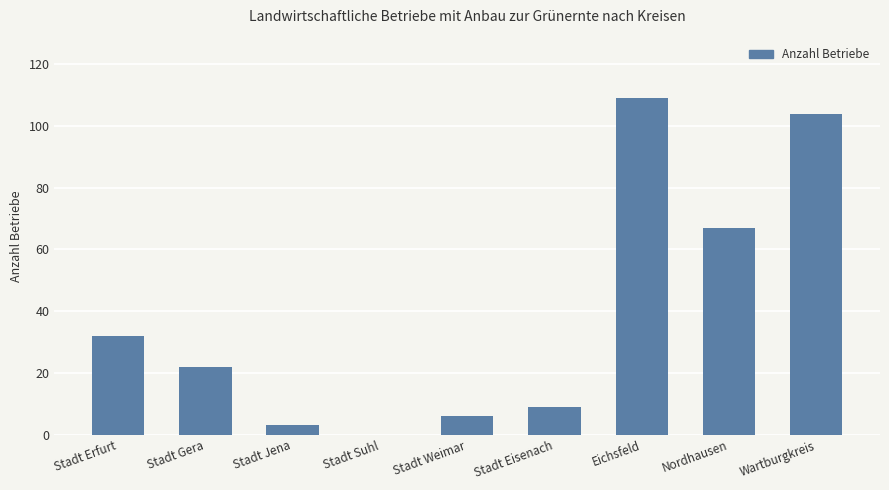

How many positive values are there?

8